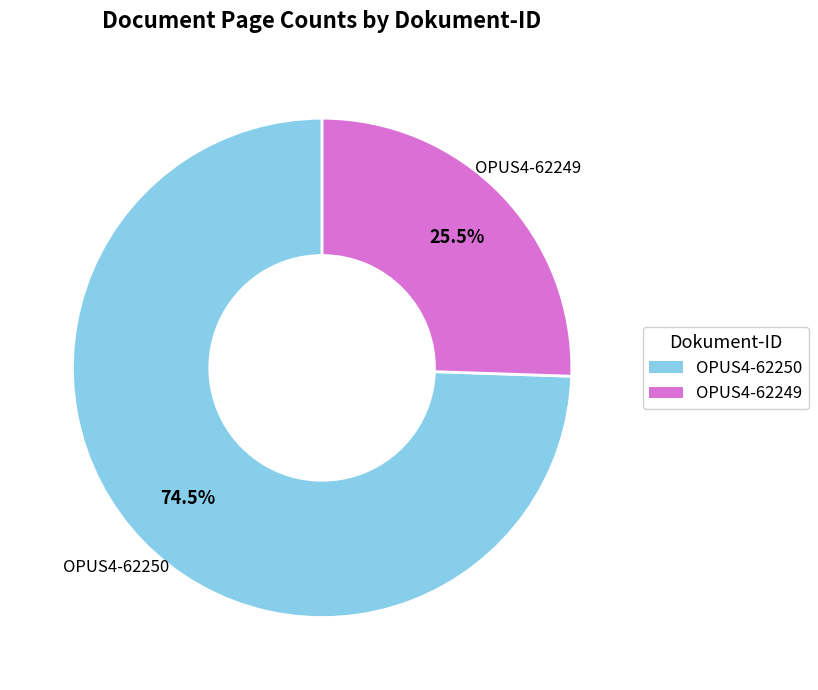

Is there any slice that represents more than half of the pie?

Yes